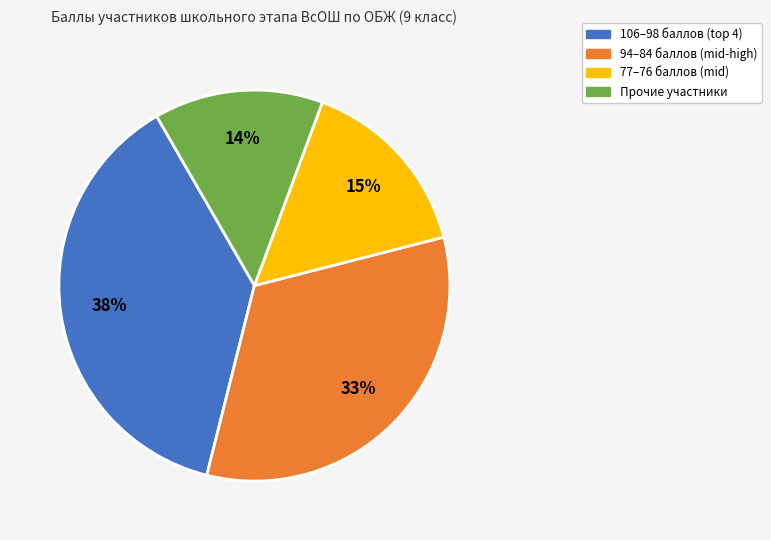

To the nearest percent, what is the average slice percentage?

25%